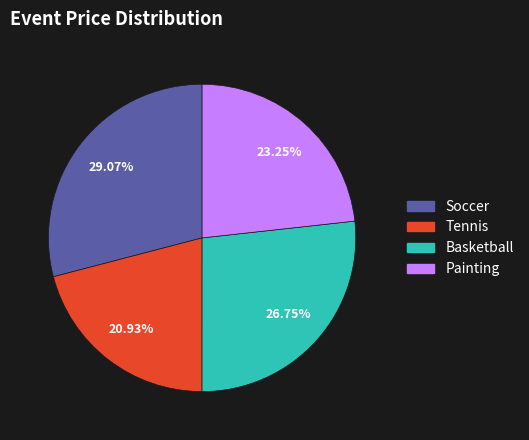

To the nearest percent, what is the difference between the Basketball and Tennis slice percentages?

6%